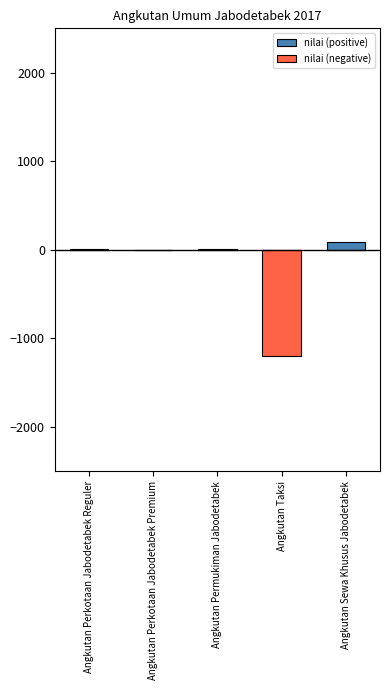

How many data points in nilai (positive) are above 3?

3